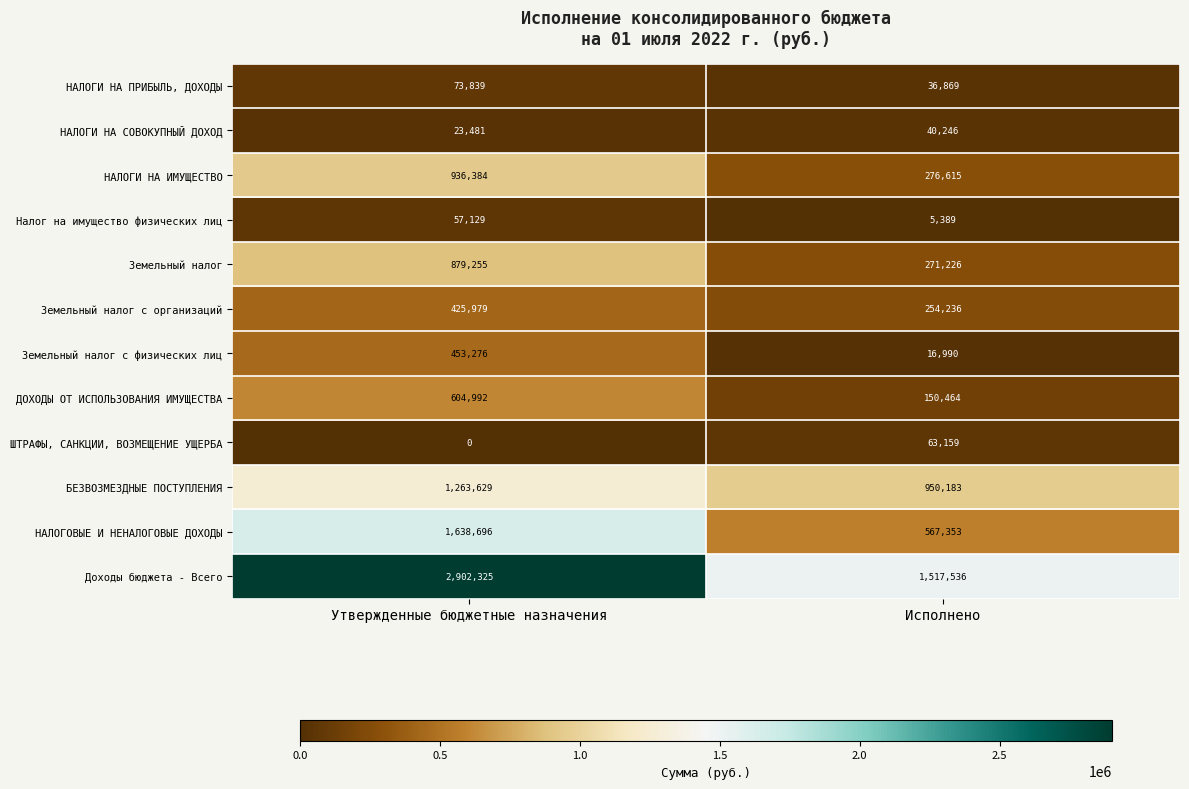

What is the spread (max minus min) of values at Утвержденные бюджетные назначения?

2902325